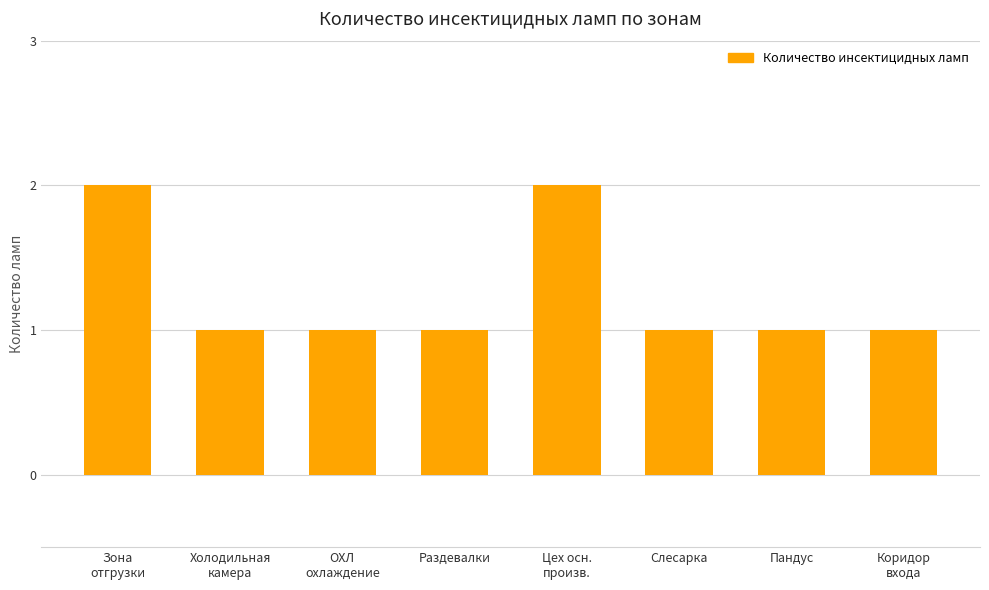

What is the label of the 2nd bar from the right?

Пандус